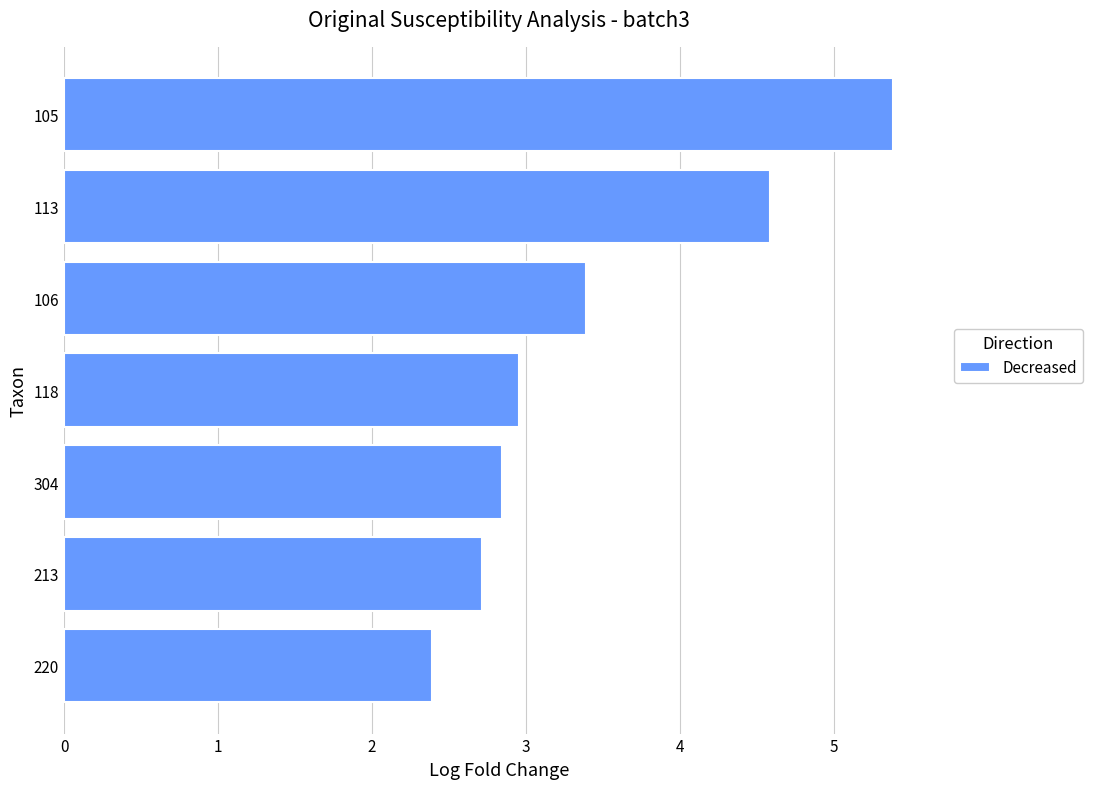

True or false: the data shows 1.4 at 213.

False